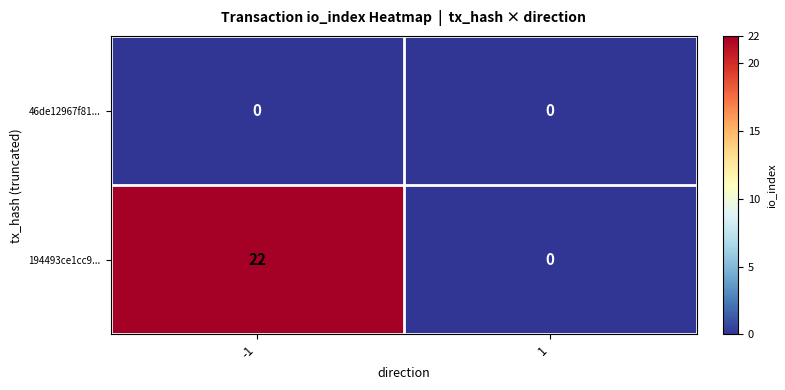

What is the total value across all series at -1?

22